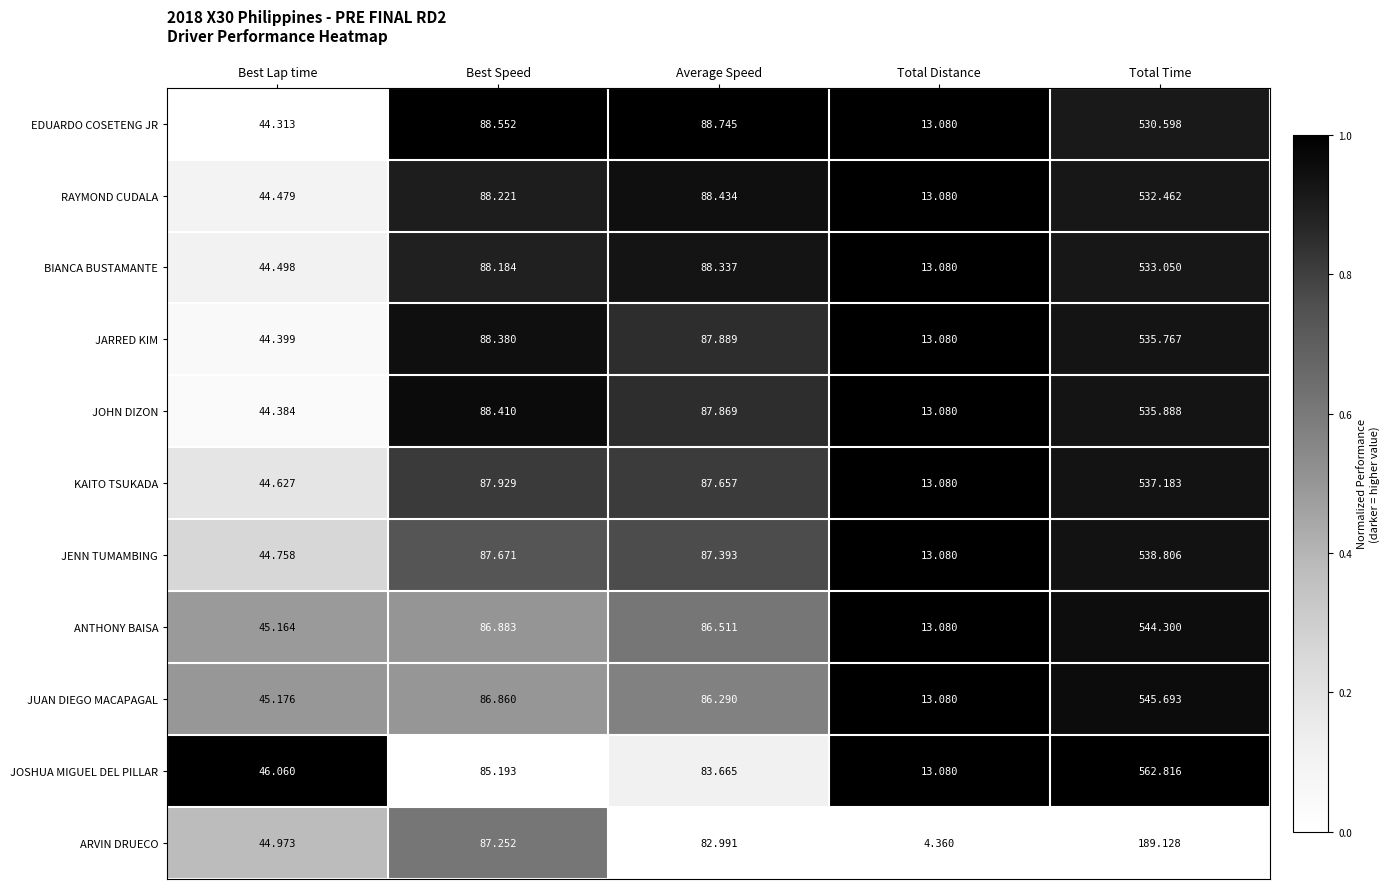

Where does the JARRED KIM series first go above 87?

Best Speed